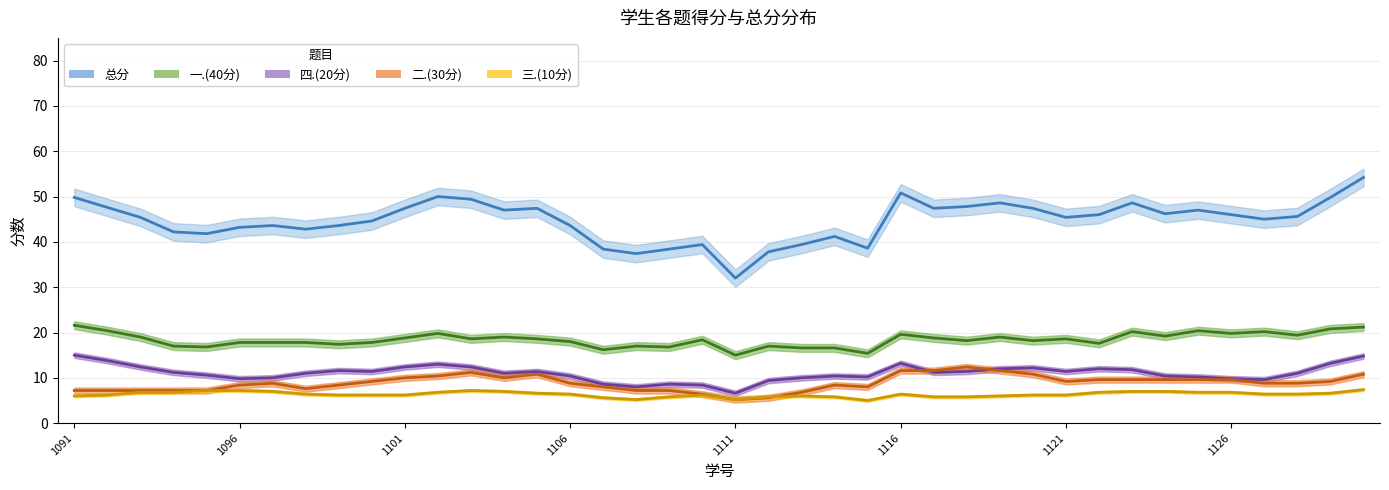

The 三.(10分) series shows 2 at 2023051107. True or false?

False